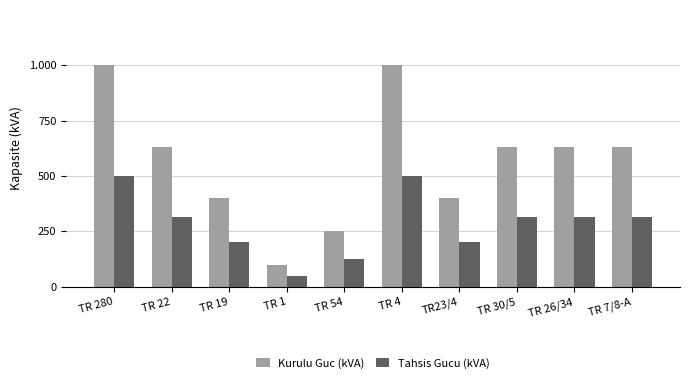

Reading left to right, what are all the values shown in this chart?

Kurulu Guc (kVA): 1000	630	400	100	250	1000	400	630	630	630
Tahsis Gucu (kVA): 500	315	200	50	125	500	200	315	315	315